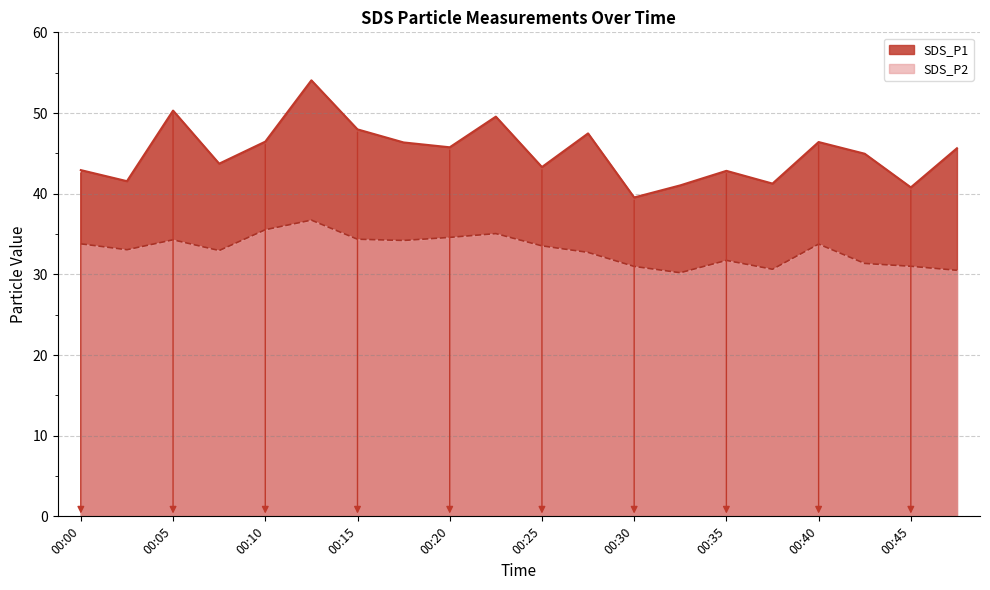

Where is the first local minimum for SDS_P2?

00:03